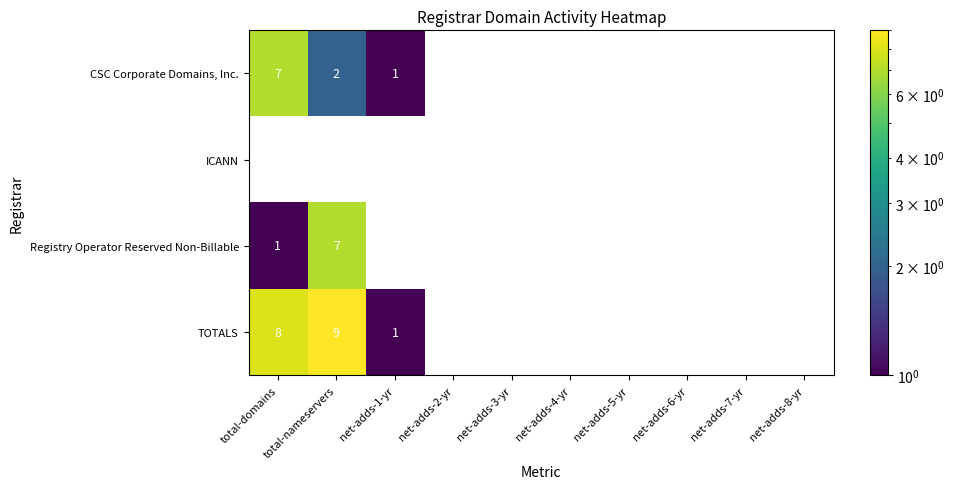

The Registry Operator Reserved Non-Billable series shows 1 at total-domains. True or false?

True